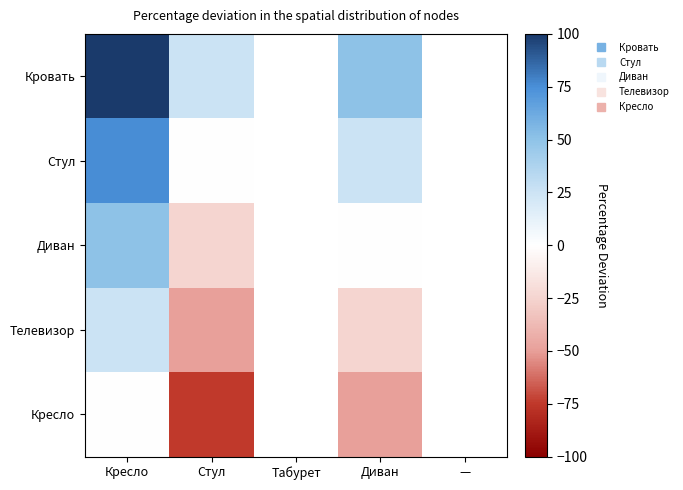

How many values in the Кровать series exceed 50?

1